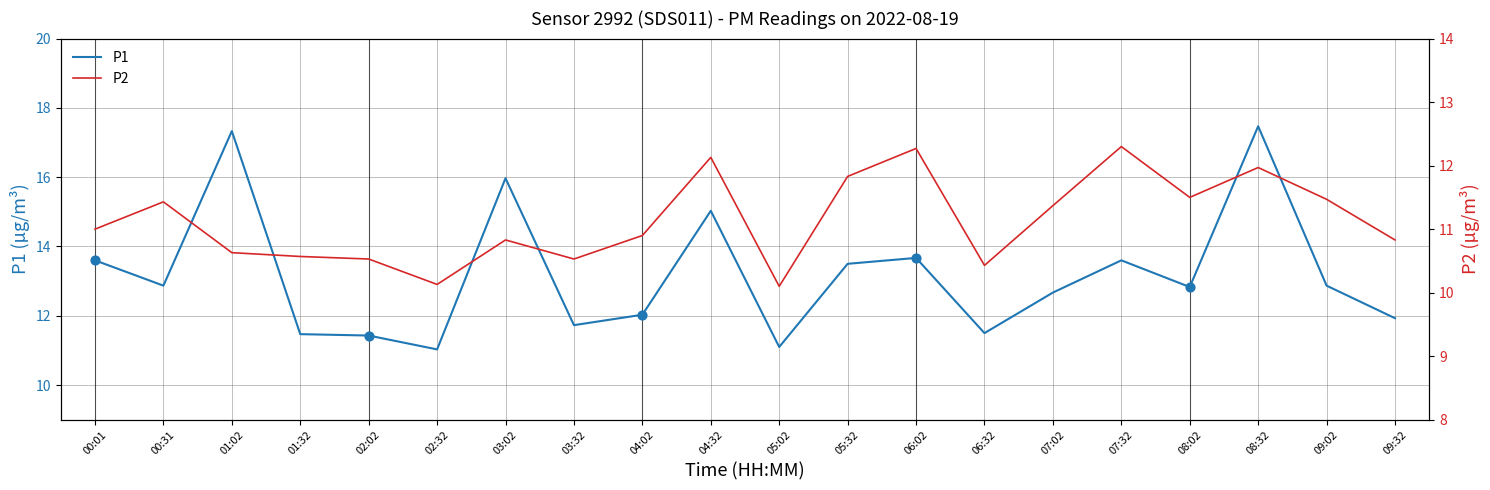

What is the total value across all series at 03:02?

26.8